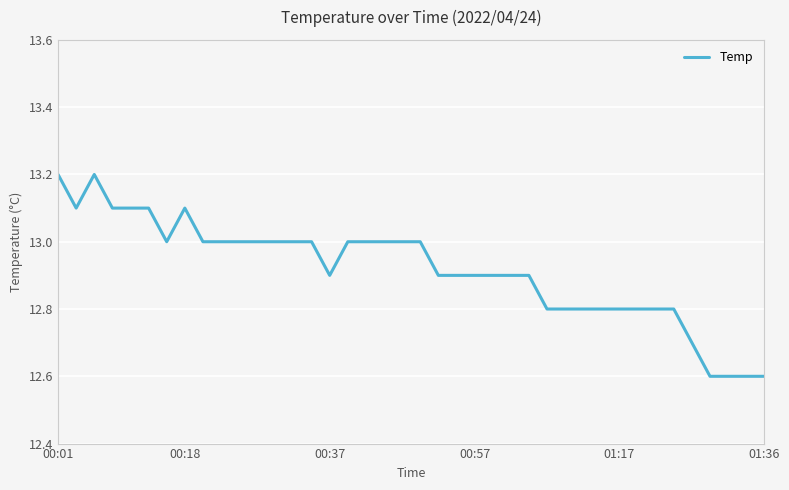

What is the difference between the maximum and minimum values?

0.6